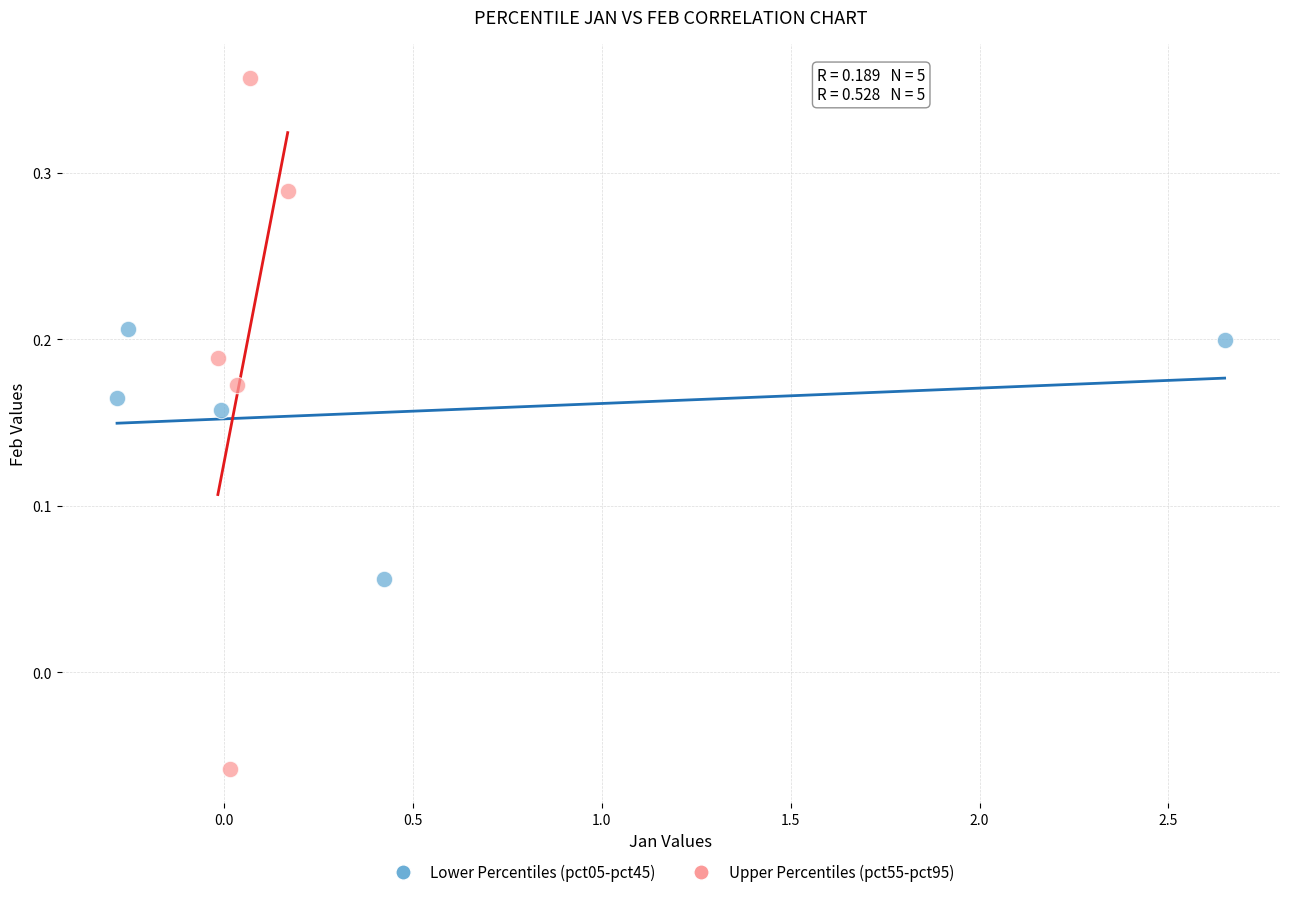

Which series has the widest spread of Y values?

Upper Percentiles (pct55-pct95)